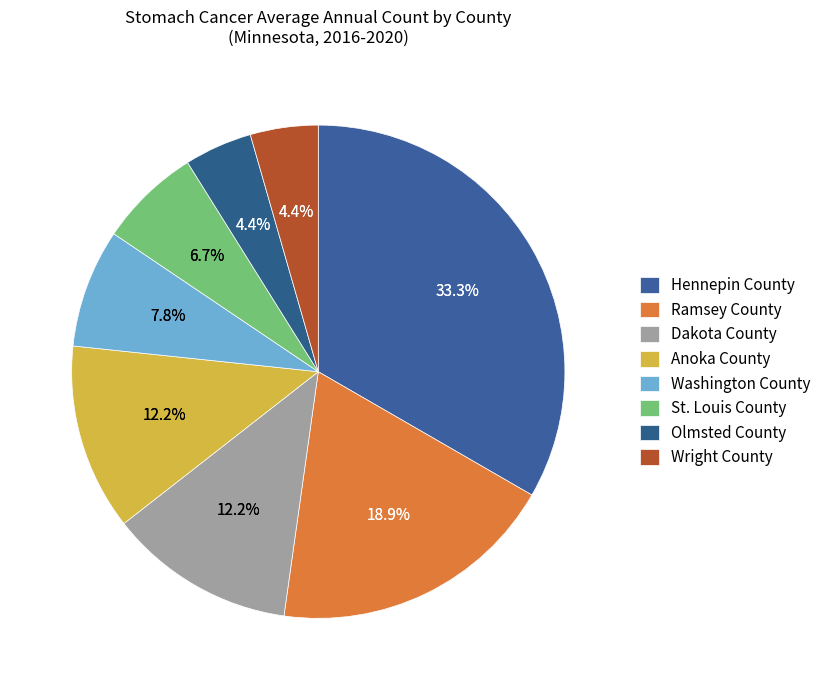

Does Wright County account for over 50% of the chart?

No